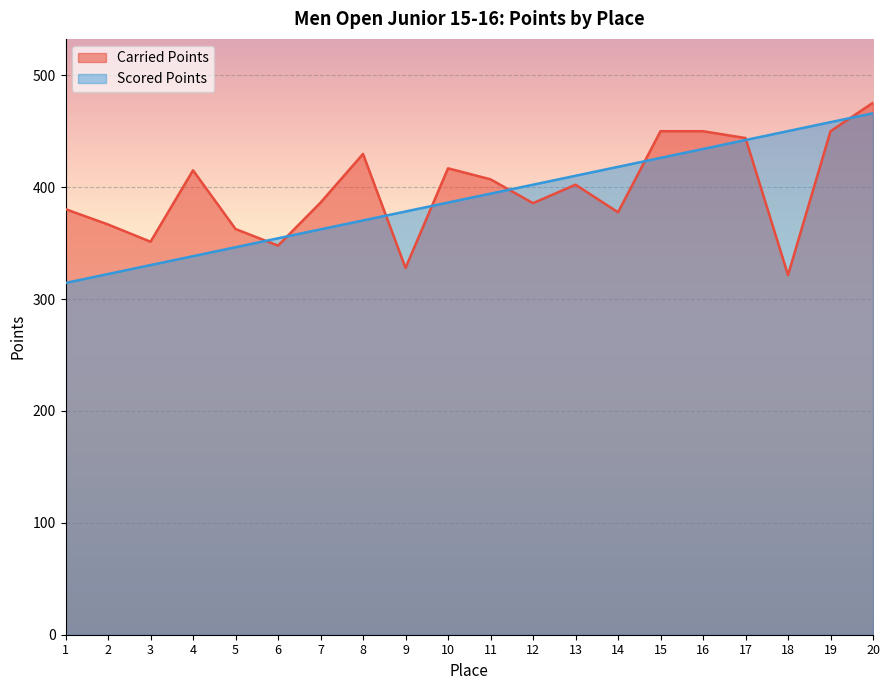

Which series has the largest total across all categories?

Carried Points